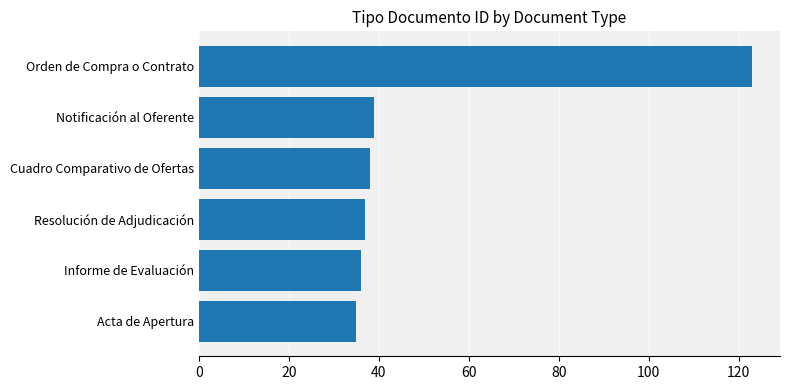

Approximately how many times larger is the value at Cuadro Comparativo de Ofertas compared to Notificación al Oferente?

1.0